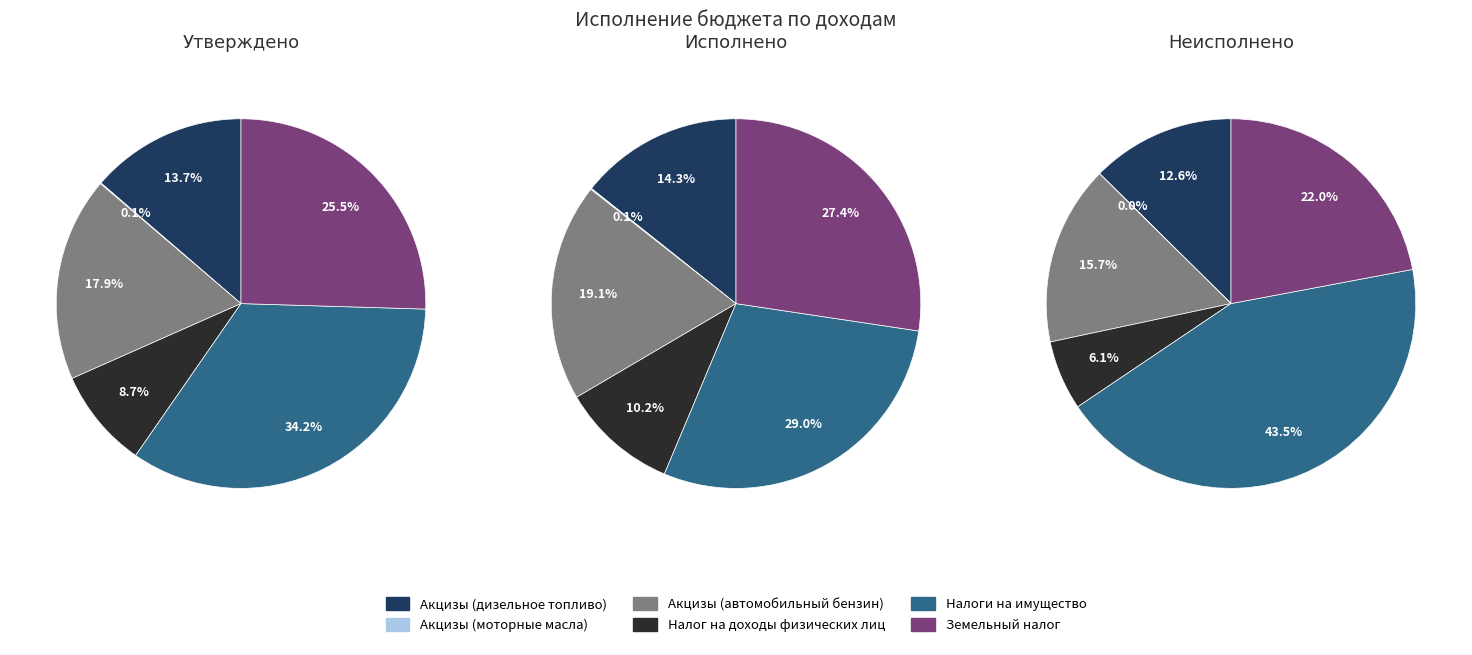

Which slice is the smallest?

Акцизы (моторные масла)